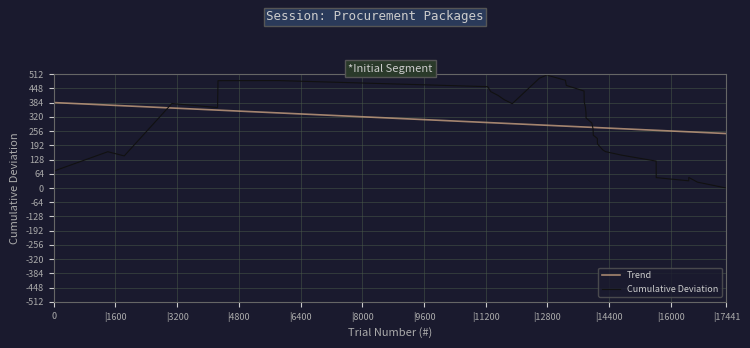

Which series has the largest range (max minus min)?

Cumulative Deviation